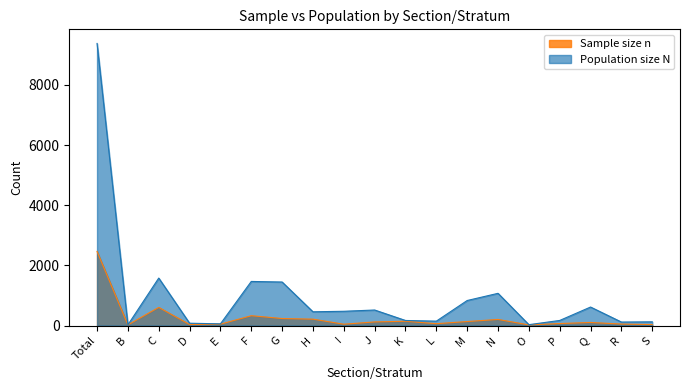

What is the smallest value displayed?

22